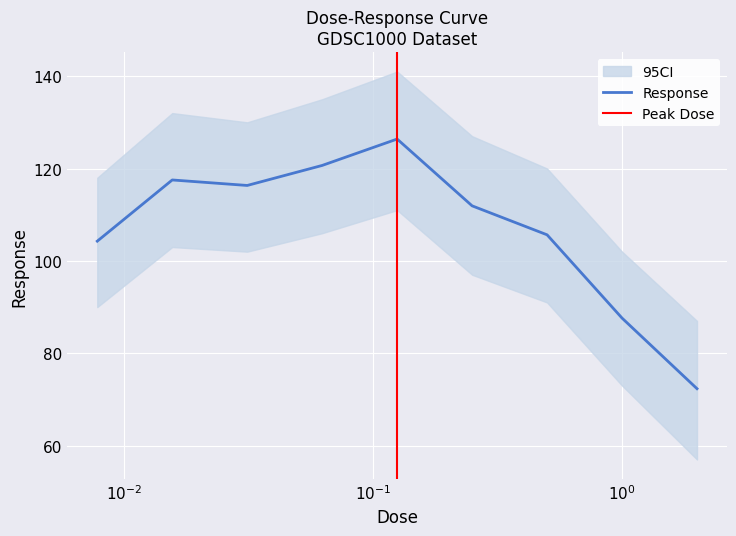

What position from the left is 0.5?

7